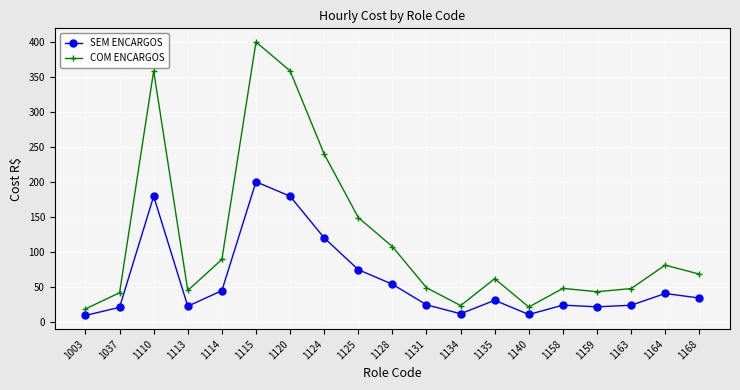

Which category has the highest value in the SEM ENCARGOS series?

1115